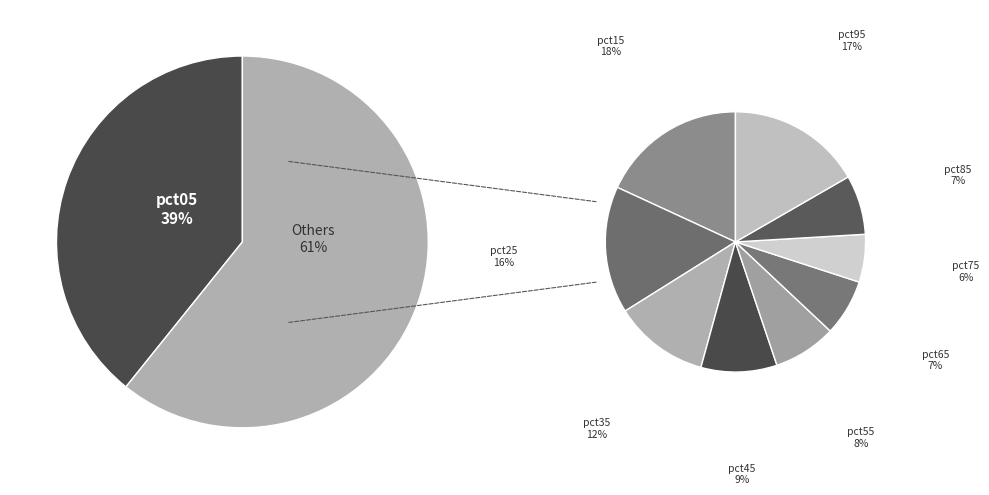

Which has a higher value, pct45 or pct65?

pct45